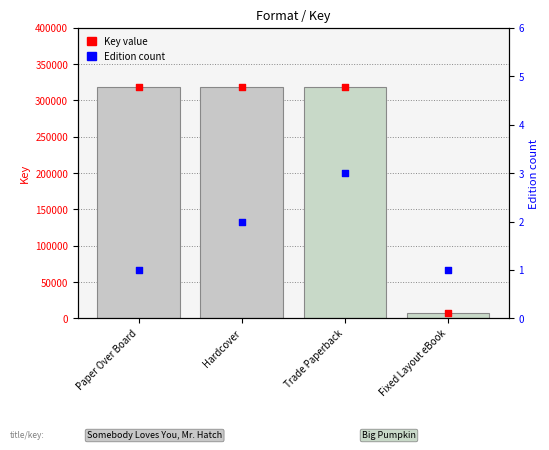

Which series has the largest Y range (max minus min)?

Key